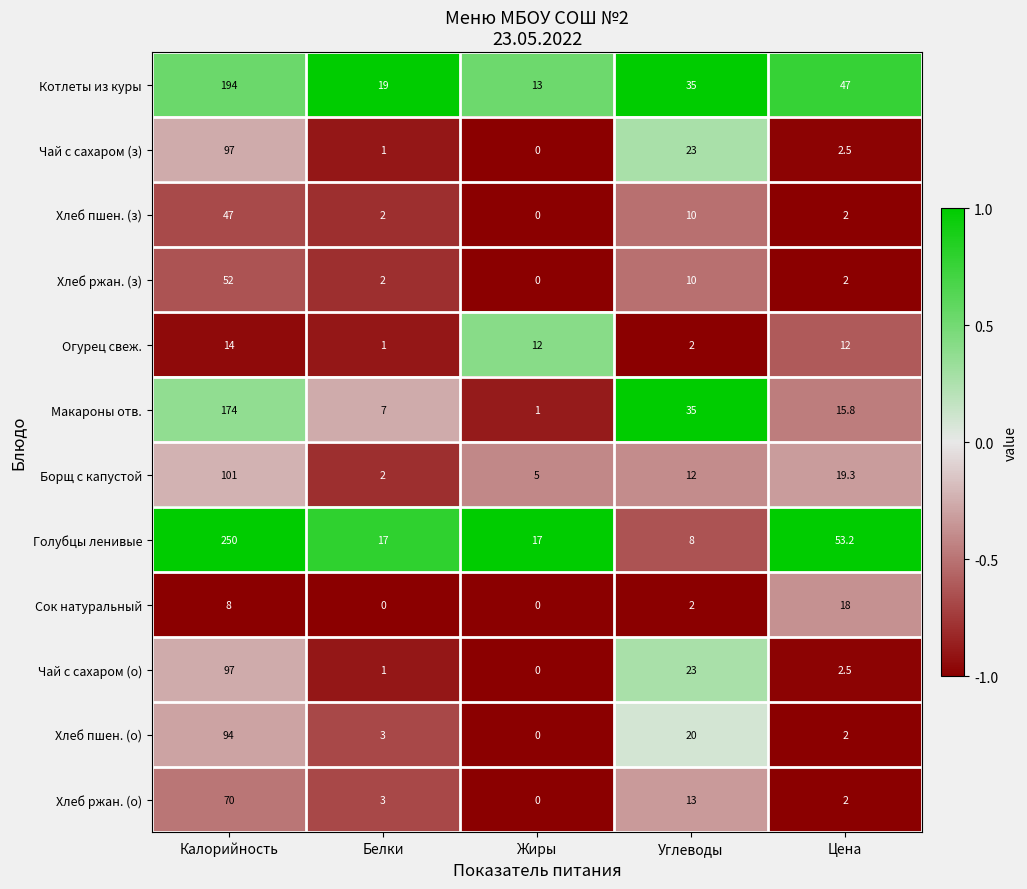

What is the spread (max minus min) of values at Белки?

19.0